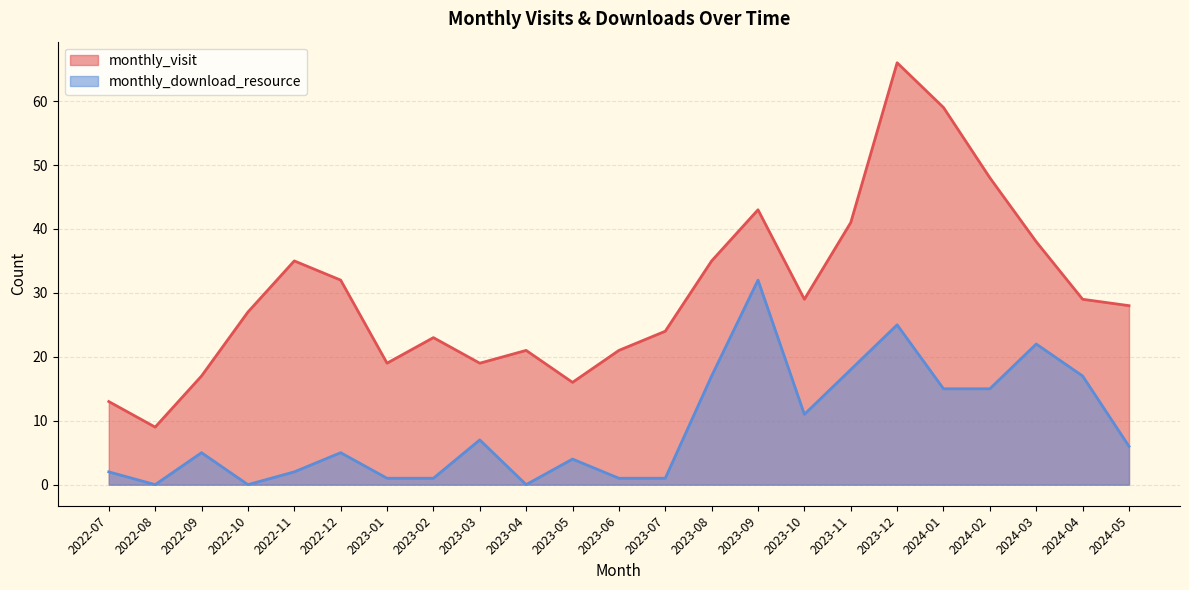

What is the difference between the second highest and second lowest values in the monthly_visit series?

46